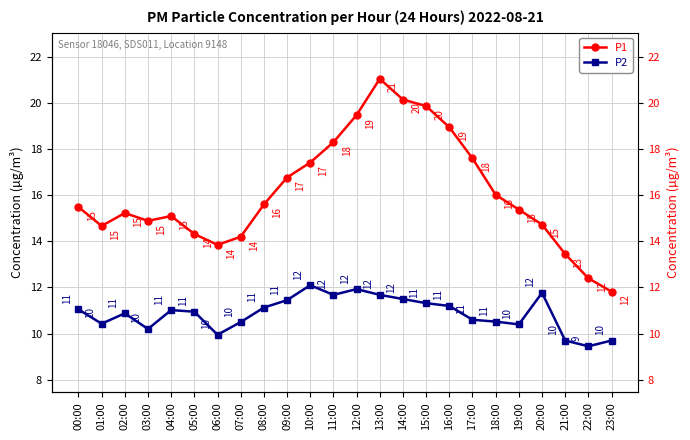

What is the label of the 13th point from the left?

12:00